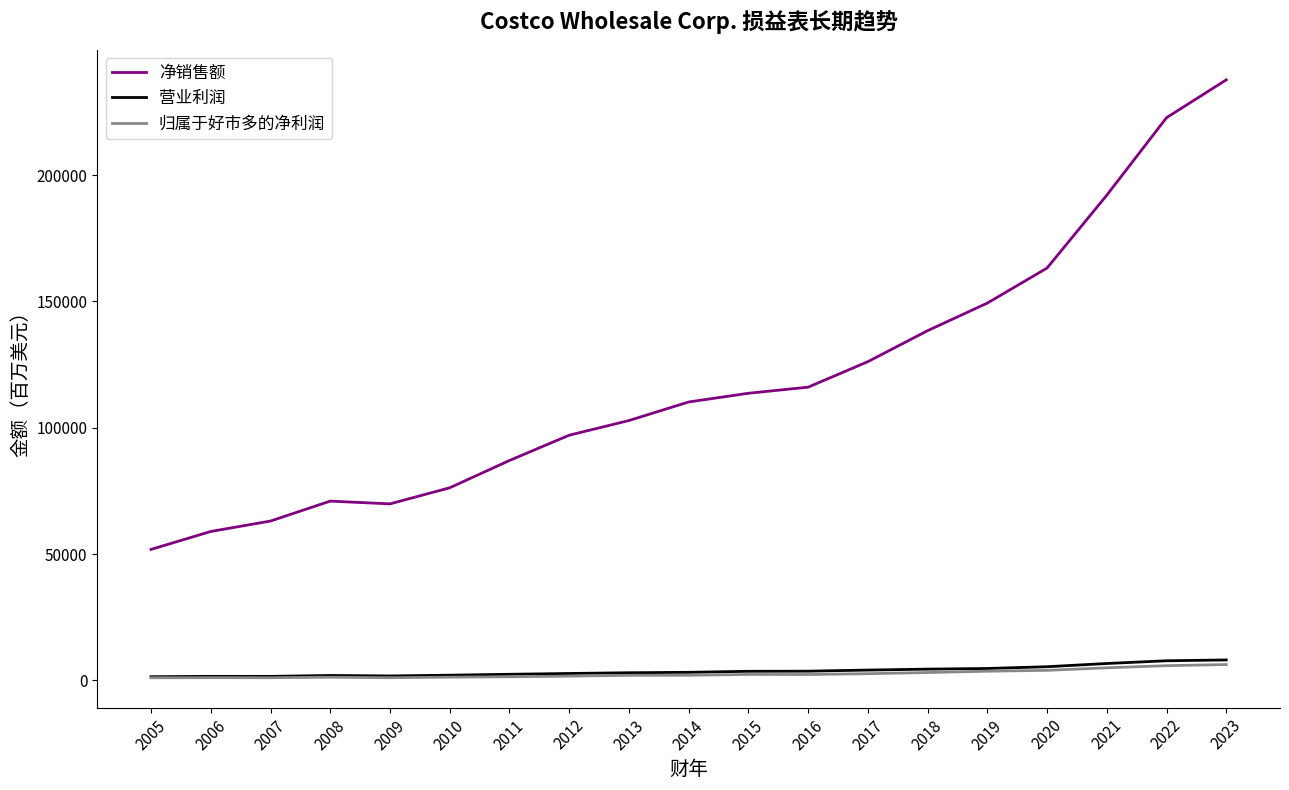

Which series has the largest total across all categories?

净销售额